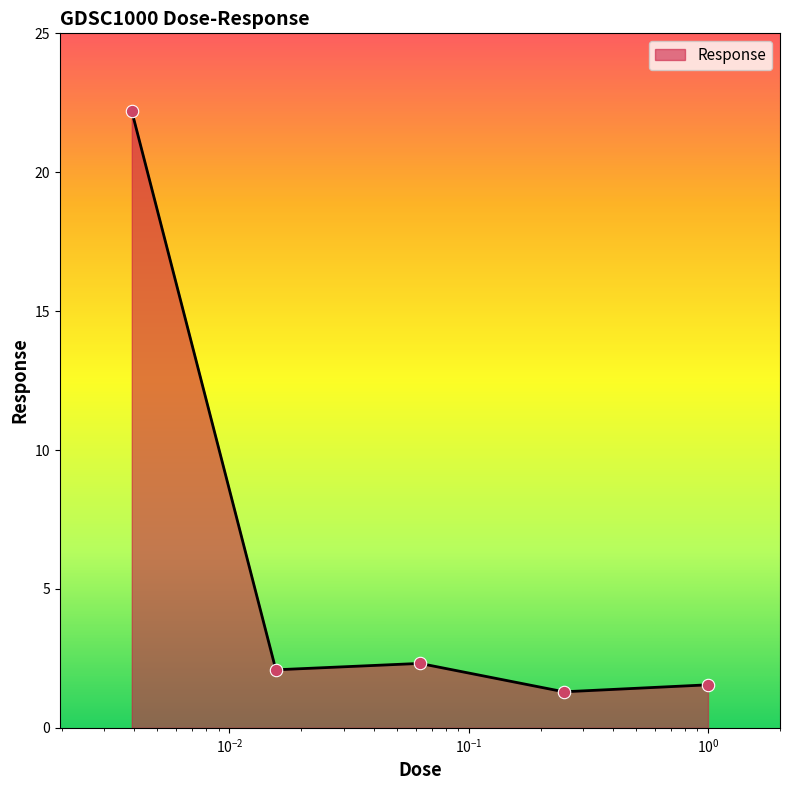

What is the difference between the maximum and minimum values?

20.9